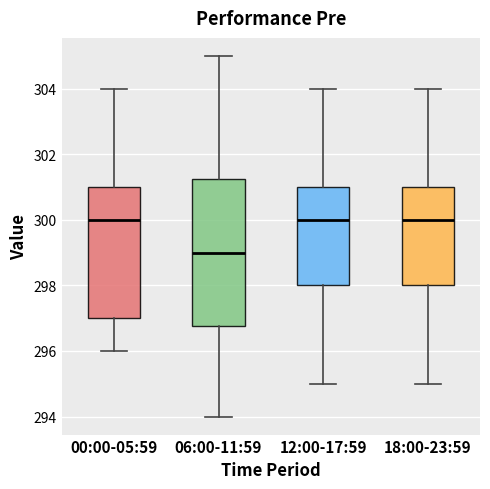

Which box's median line is the lowest?

06:00-11:59